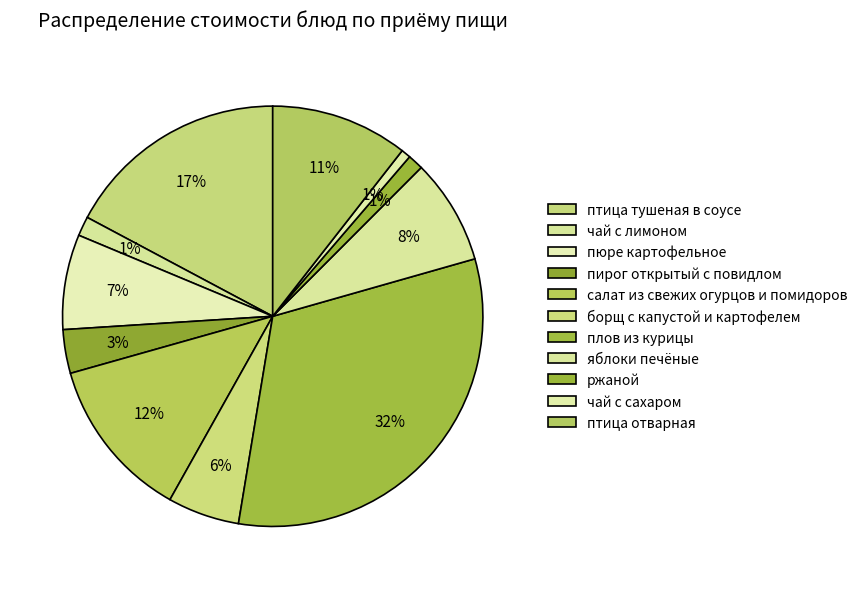

What is the change in value from чай с лимоном to чай с сахаром?

-1.4